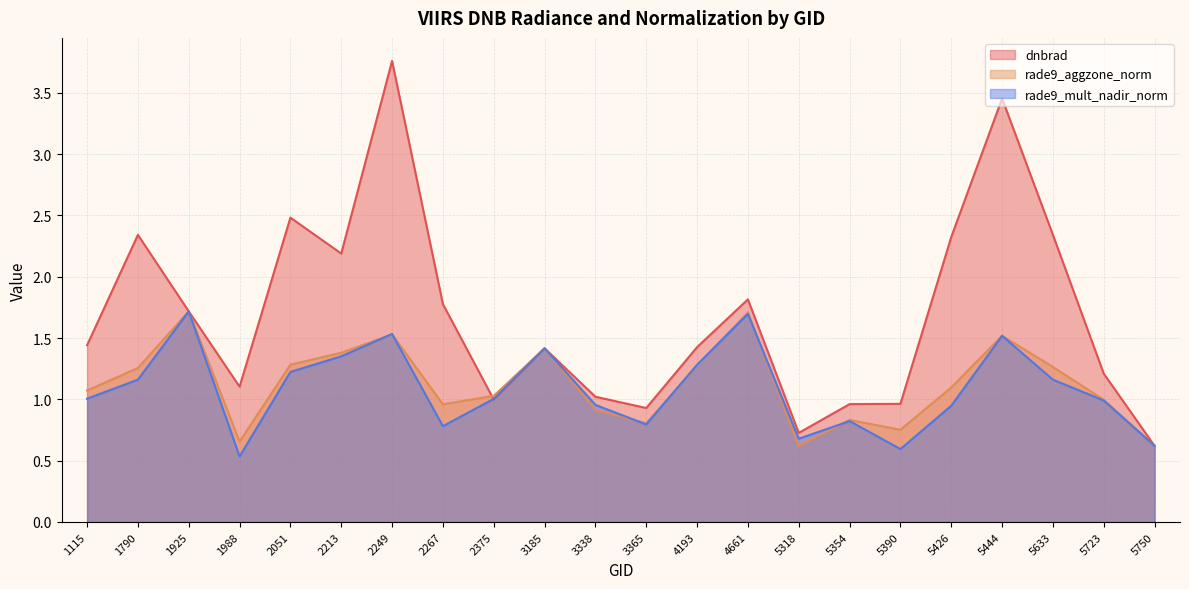

Which series ends up on top after the final intersection of rade9_mult_nadir_norm and rade9_aggzone_norm?

rade9_aggzone_norm